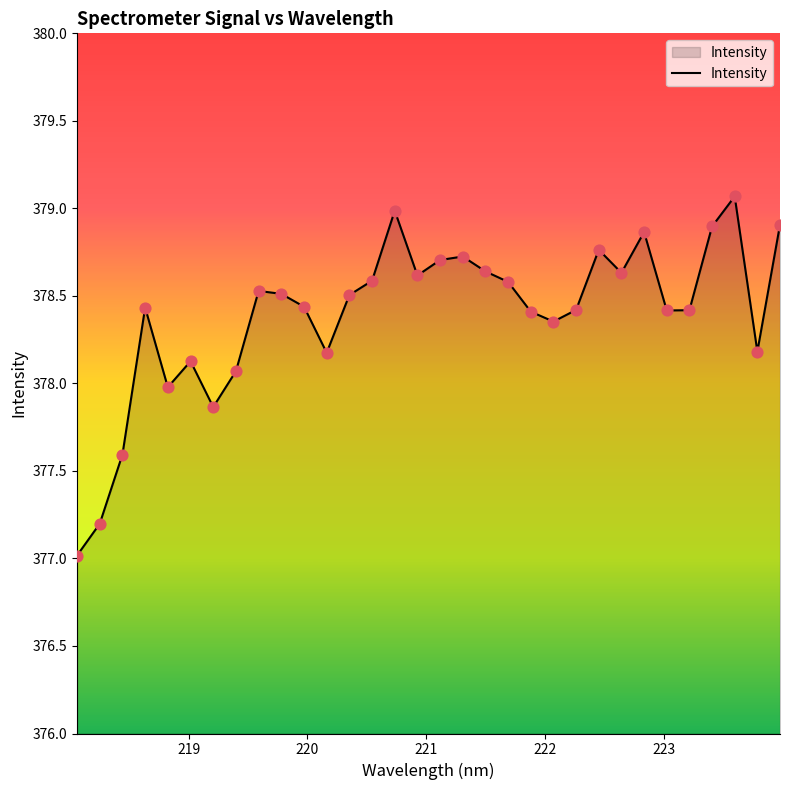

What is the minimum value shown in the chart?

377.0